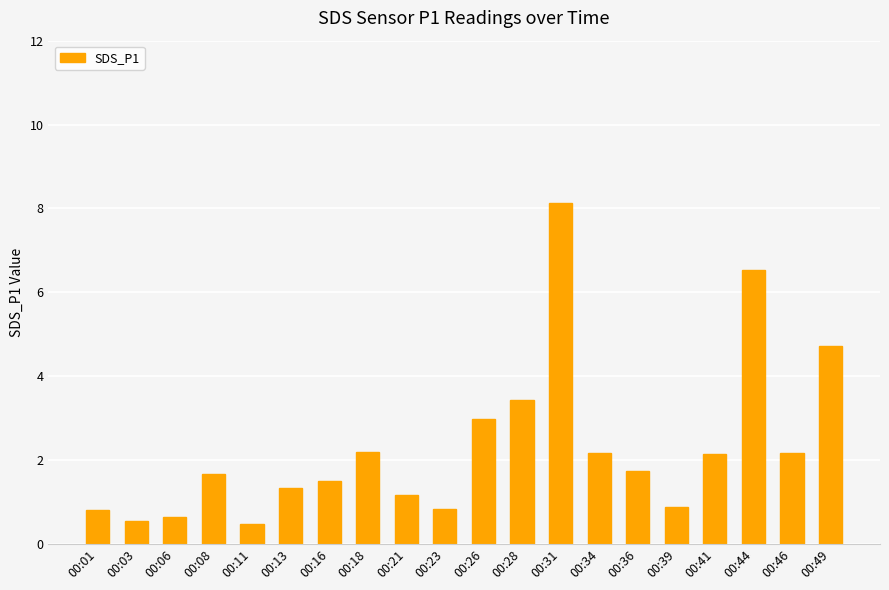

What is the difference between the maximum and minimum values?

7.7